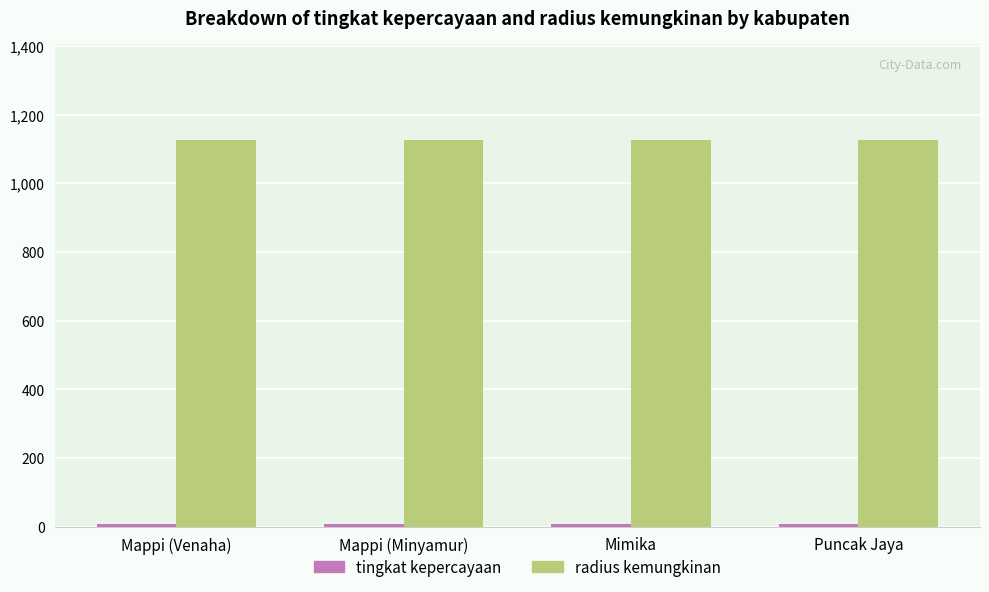

Which series has the largest total across all categories?

radius kemungkinan